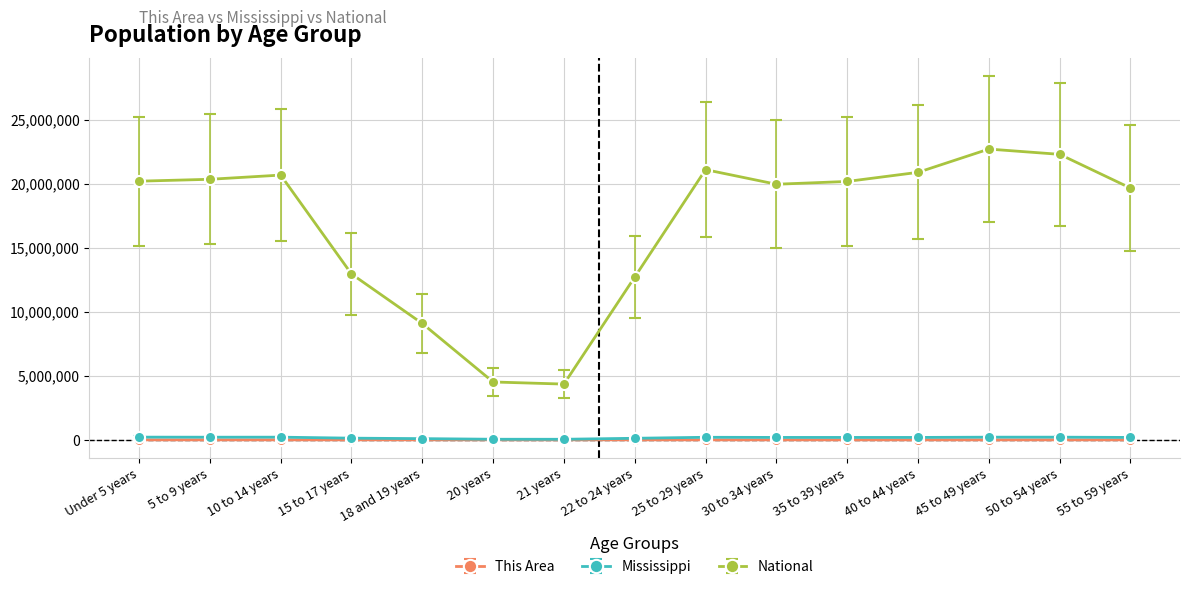

What is the value of the National point at the 6th from the left?

4519129